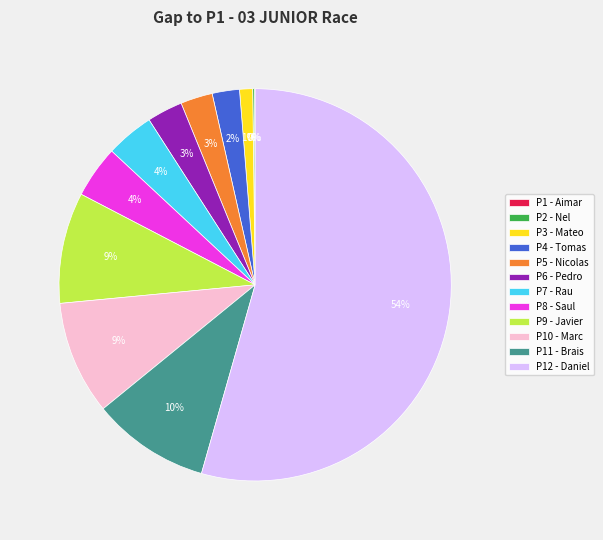

What is the ratio of the value at P7 - Rau to the value at P11 - Brais?

0.4